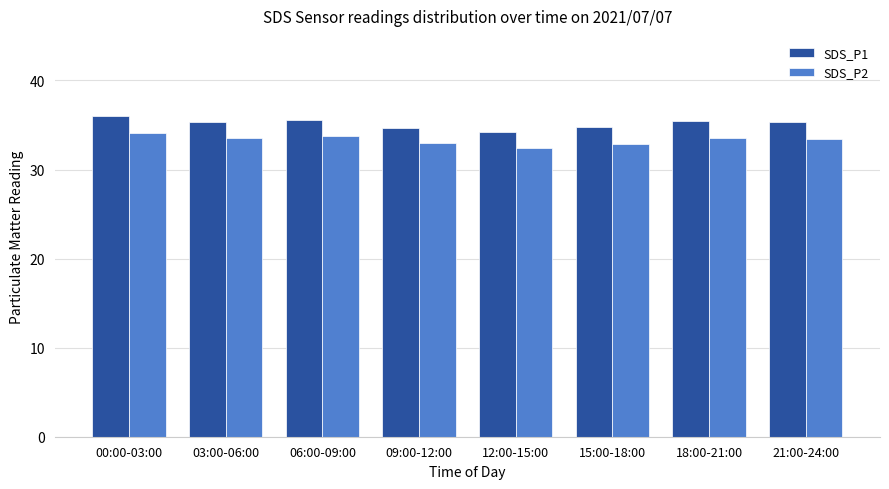

What are all the series names shown in the legend?

SDS_P1, SDS_P2